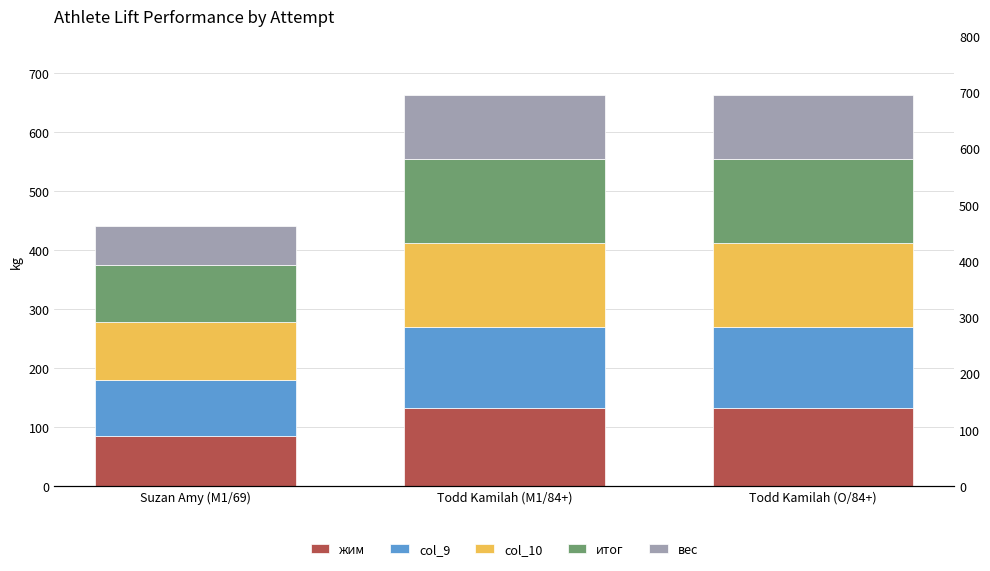

How many values in the col_9 series are below 137?

1